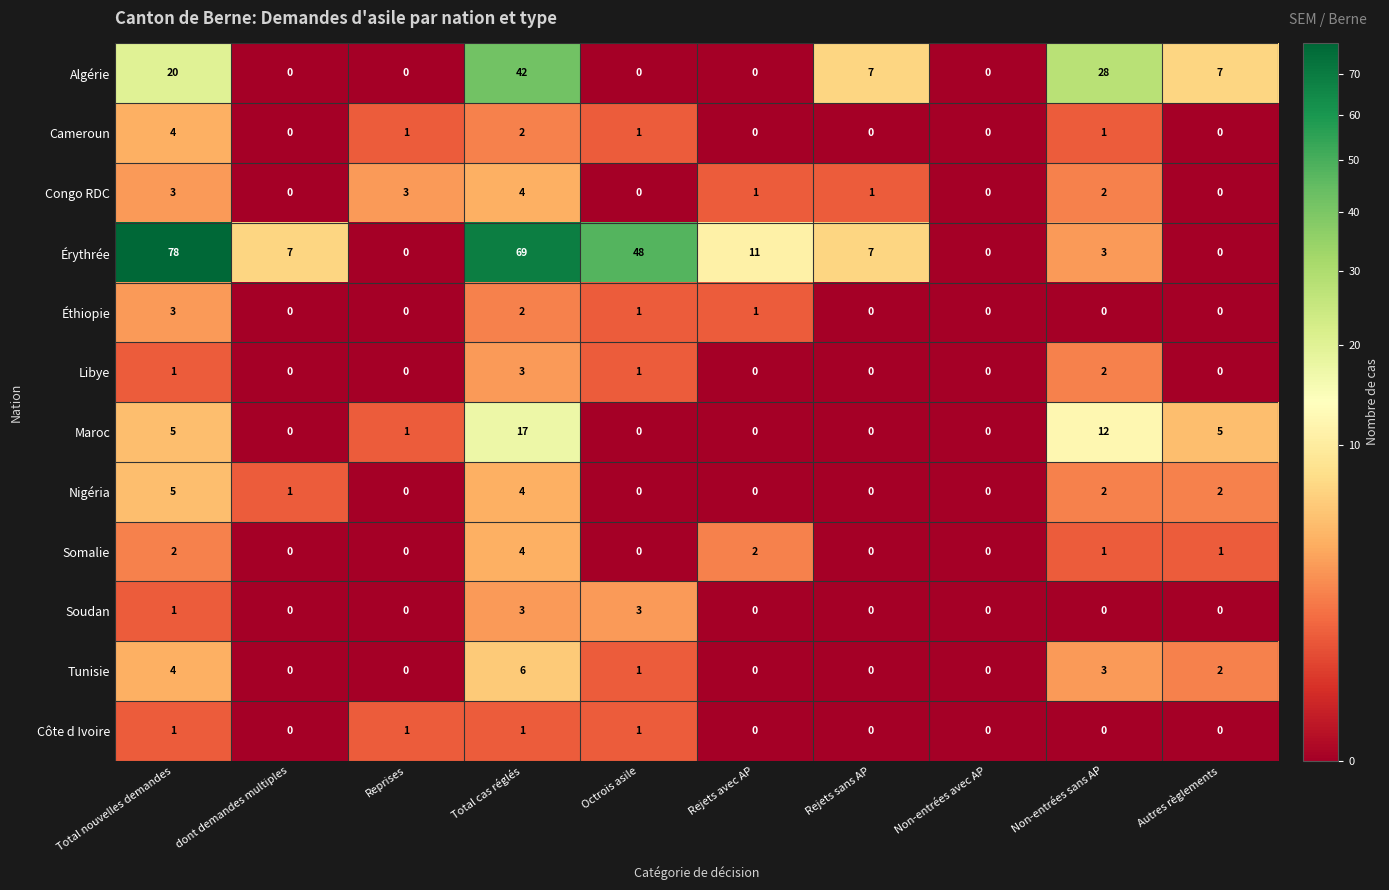

What is the spread (max minus min) of values at Non-entrées sans AP?

28